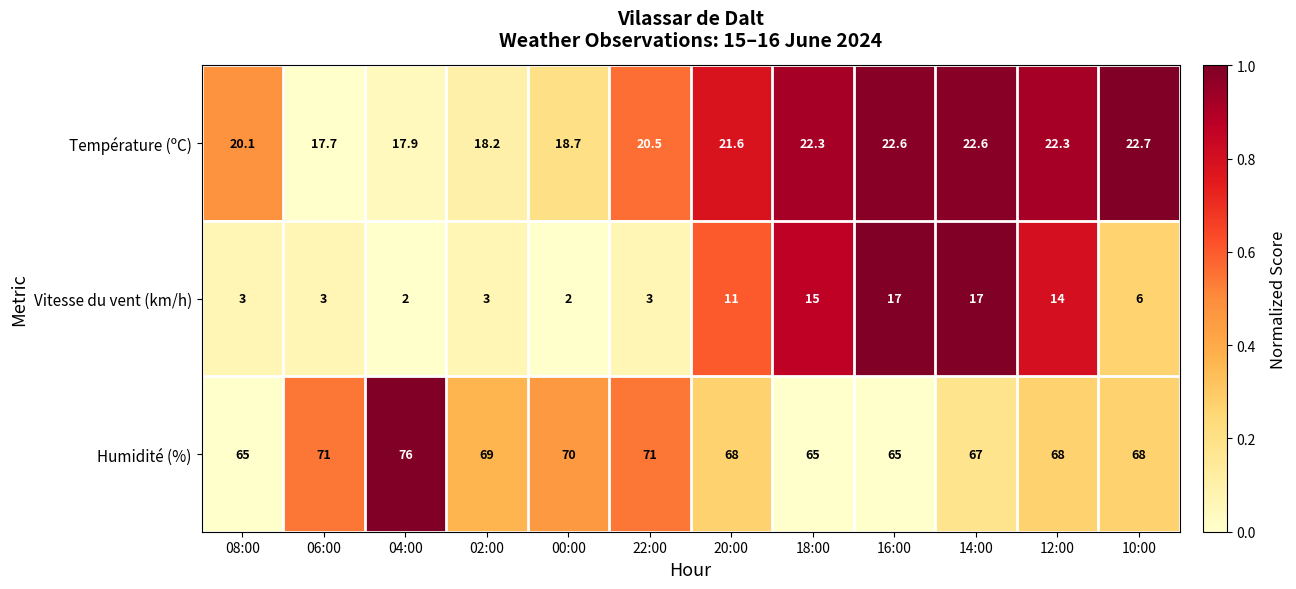

At which category does the chart reach its peak across all series?

04:00